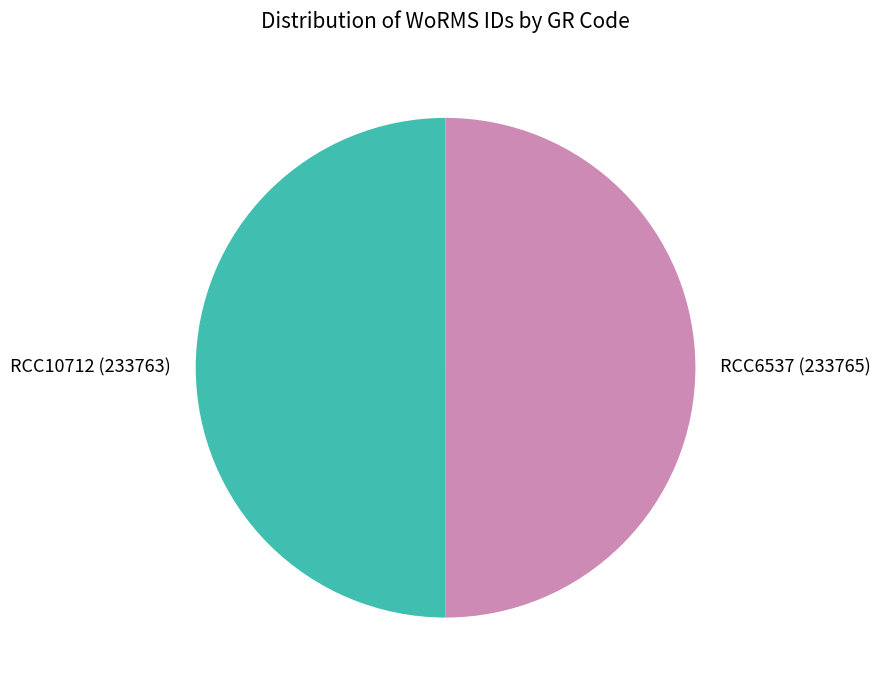

True or false: RCC10712 accounts for 60% of the total.

False